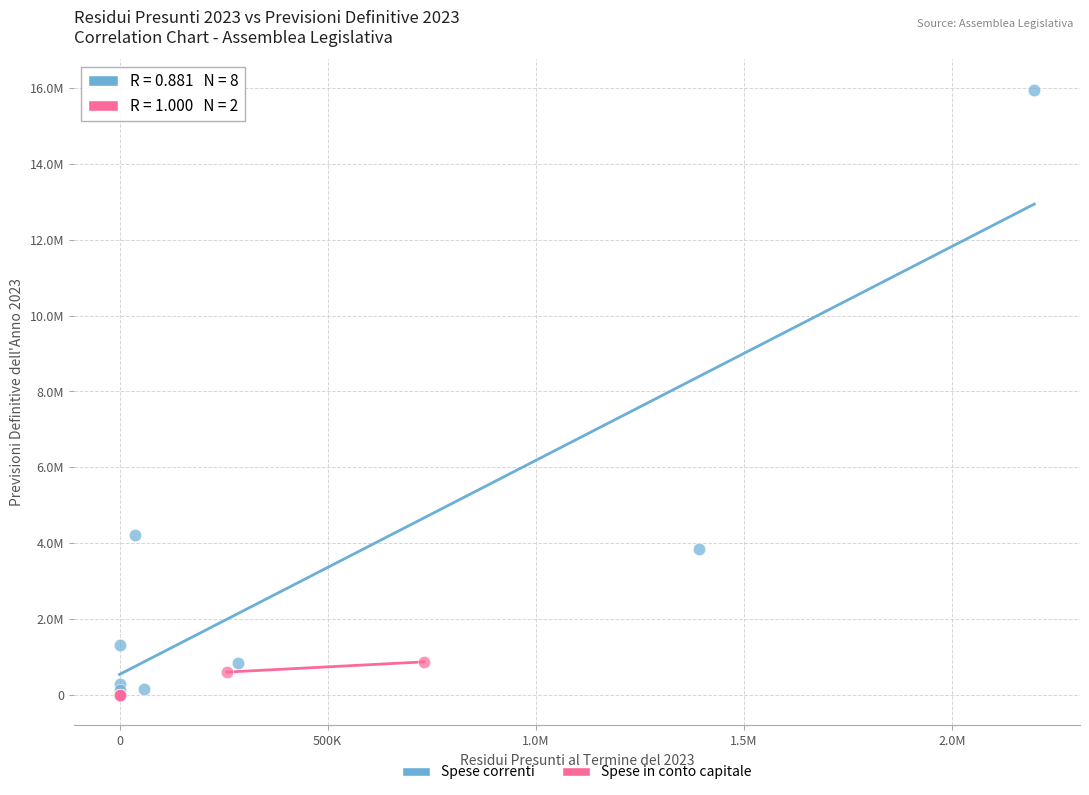

What are all the series names shown in the legend?

Spese correnti, Spese in conto capitale